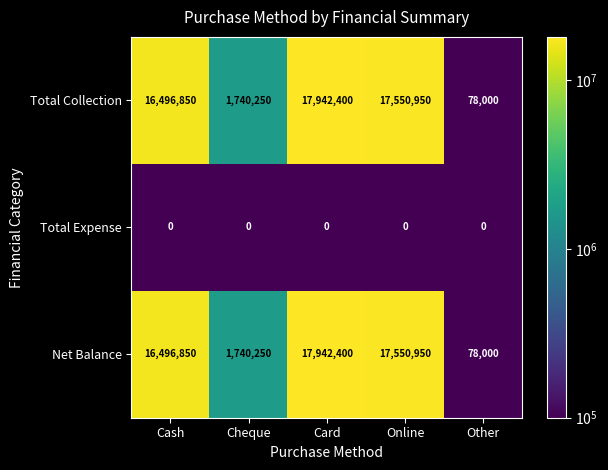

The Net Balance series shows 2371188 at Cheque. True or false?

False